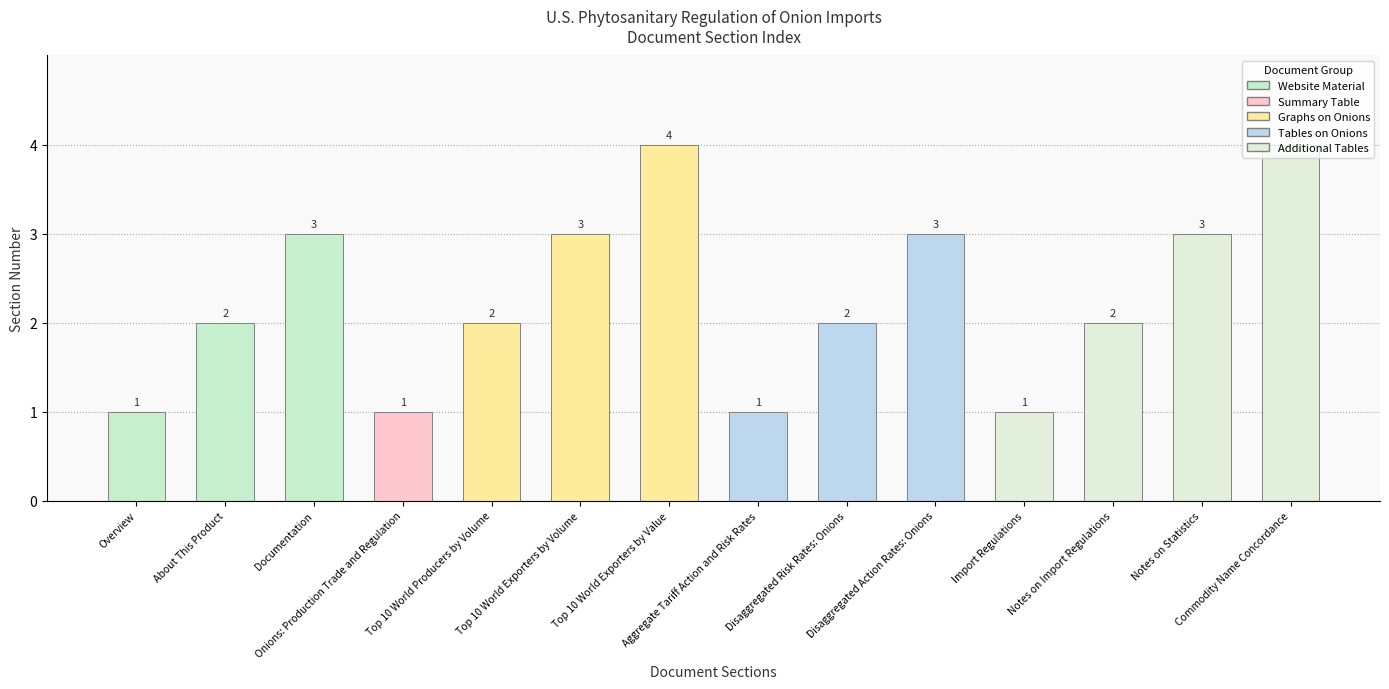

What is the label of the 10th bar from the left?

Disaggregated Action Rates: Onions